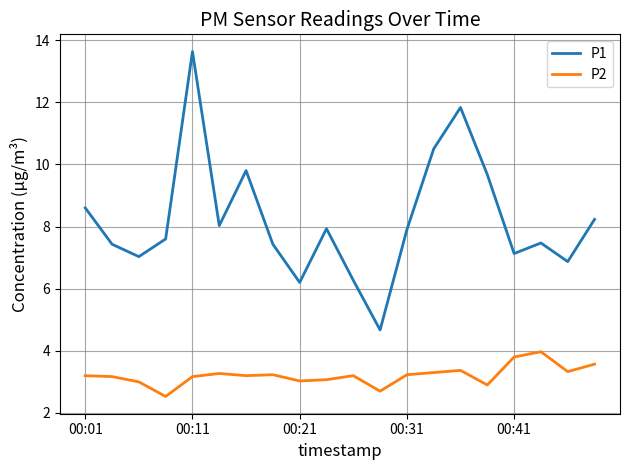

List the series in order of their peak value, highest first.

P1, P2